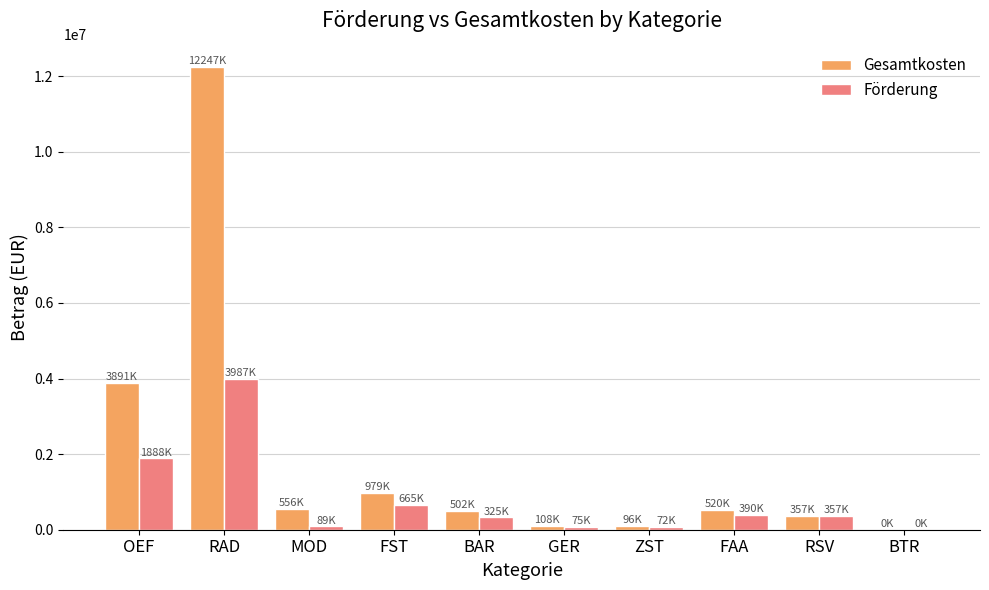

At which category is the sum across all series the highest?

RAD